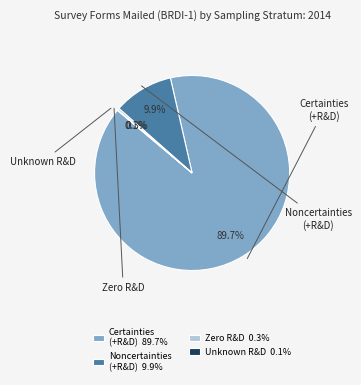

Count the number of slices in the pie.

4